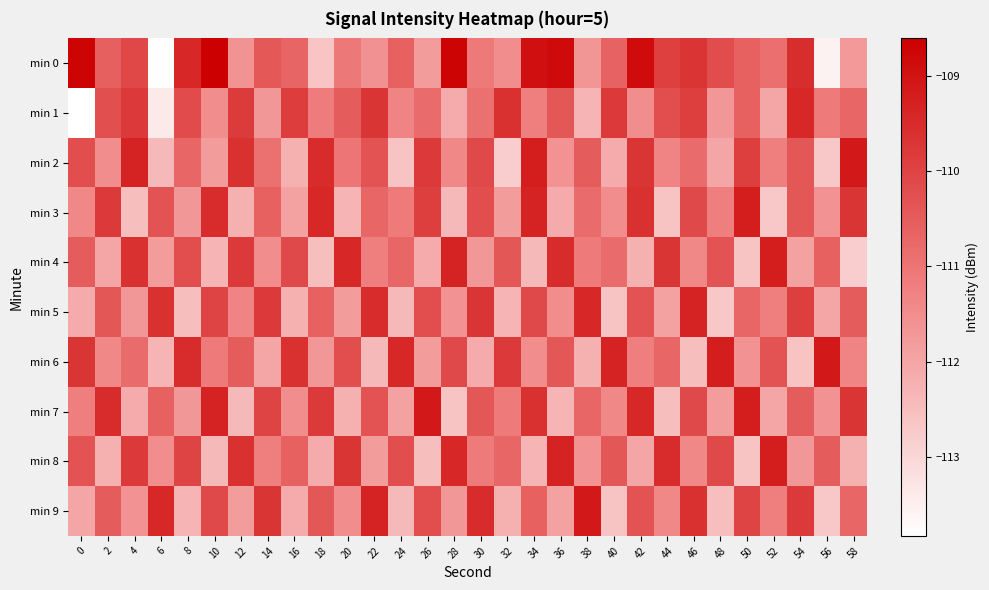

How many categories are shown in the chart?

30